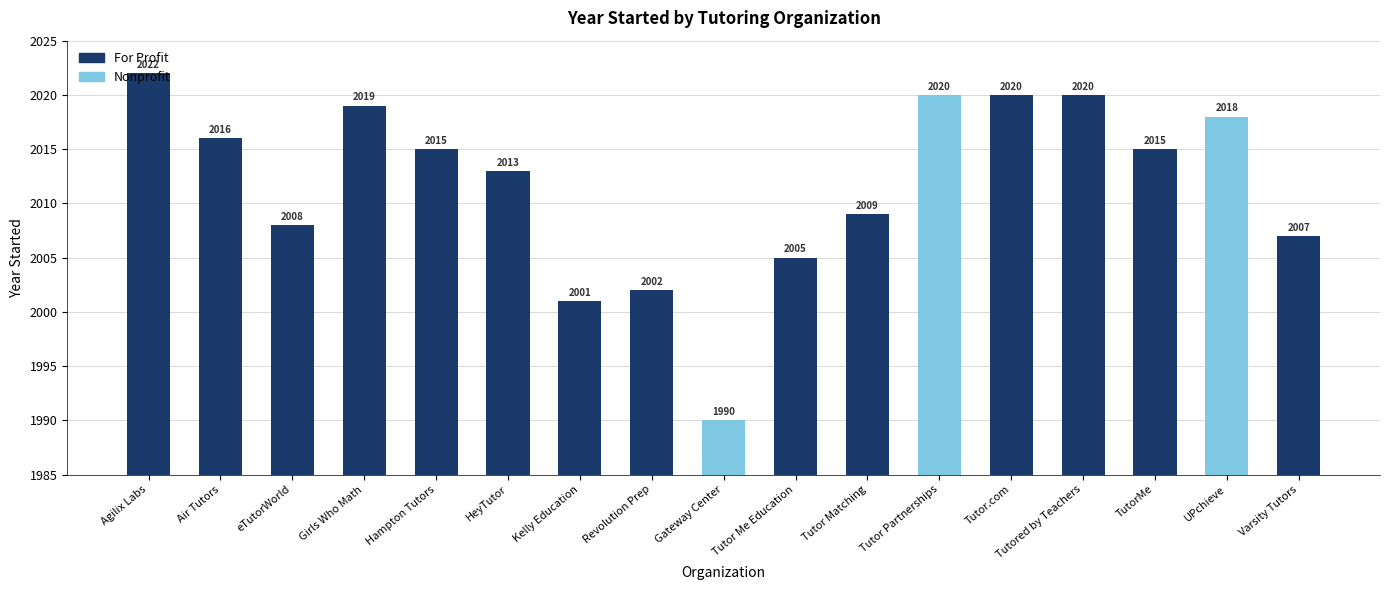

True or false: Nonprofit has a value of 0 at HeyTutor.

True